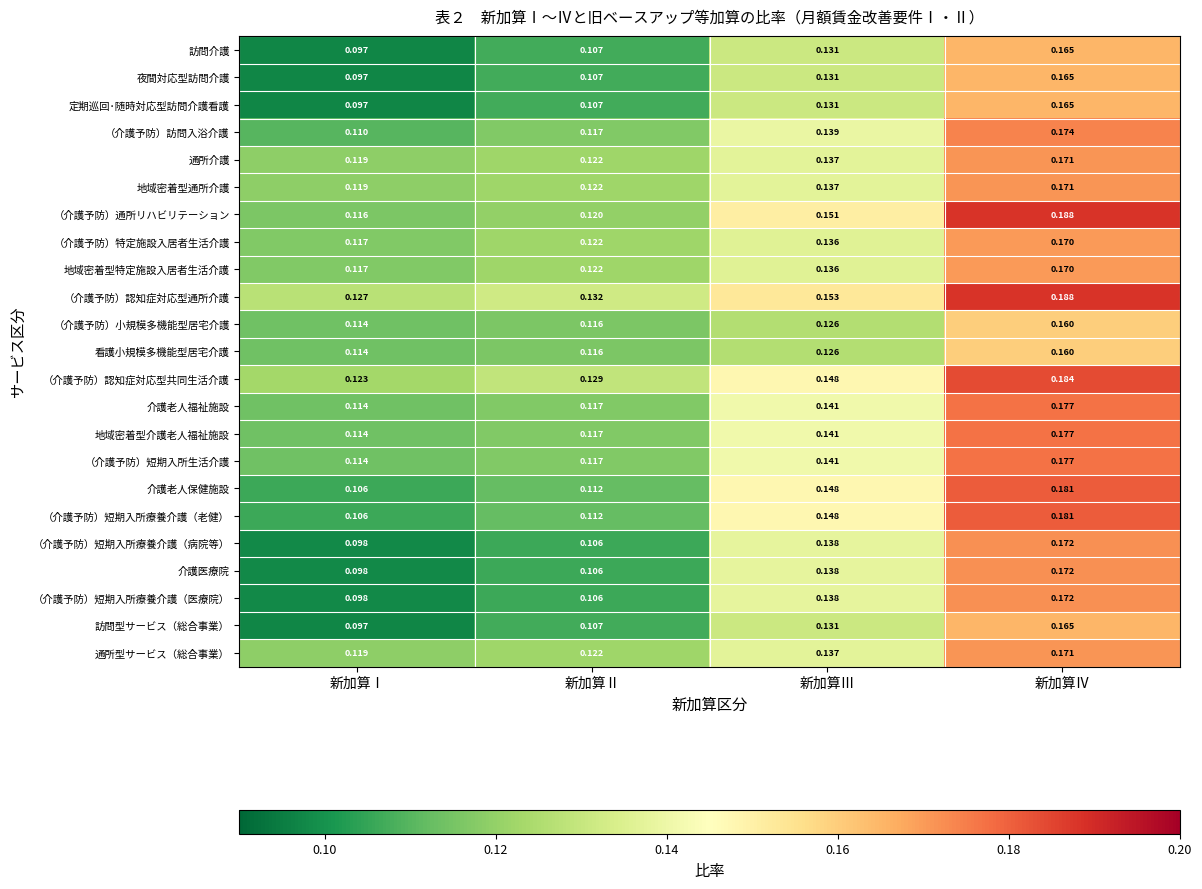

Rank the categories by 夜間対応型訪問介護 value from highest to lowest.

新加算Ⅳ, 新加算Ⅲ, 新加算Ⅱ, 新加算Ⅰ